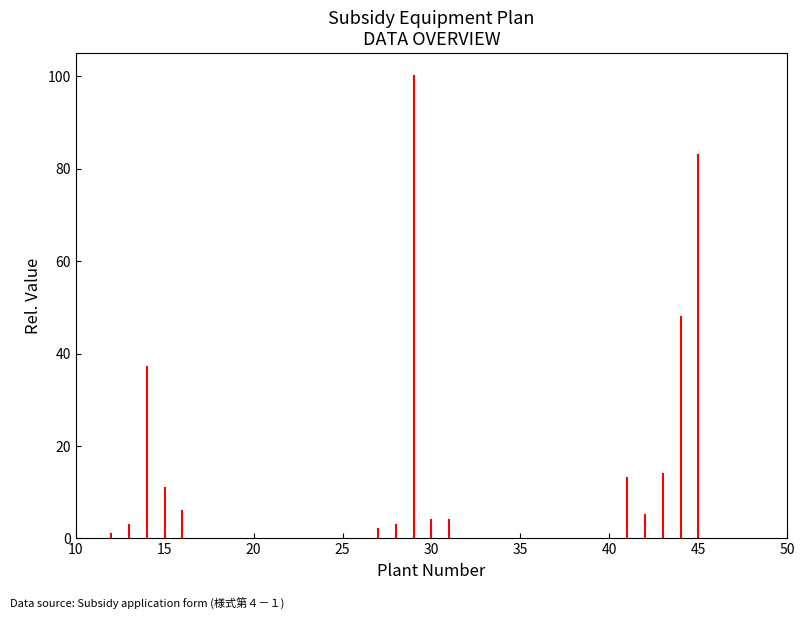

What is the greatest value displayed?

100